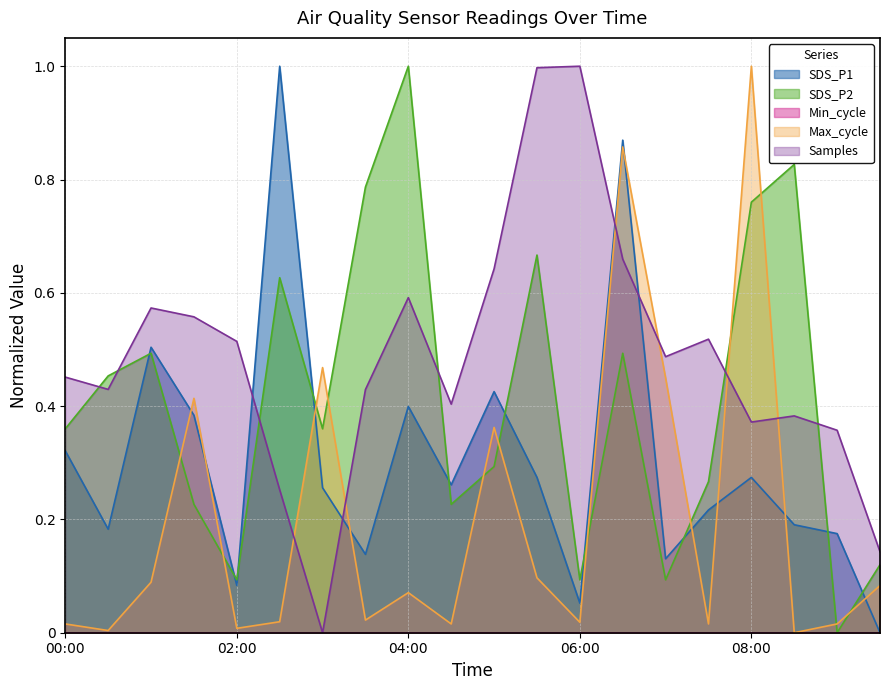

What is the difference between the maximum and minimum values in the Max_cycle series?

1.0